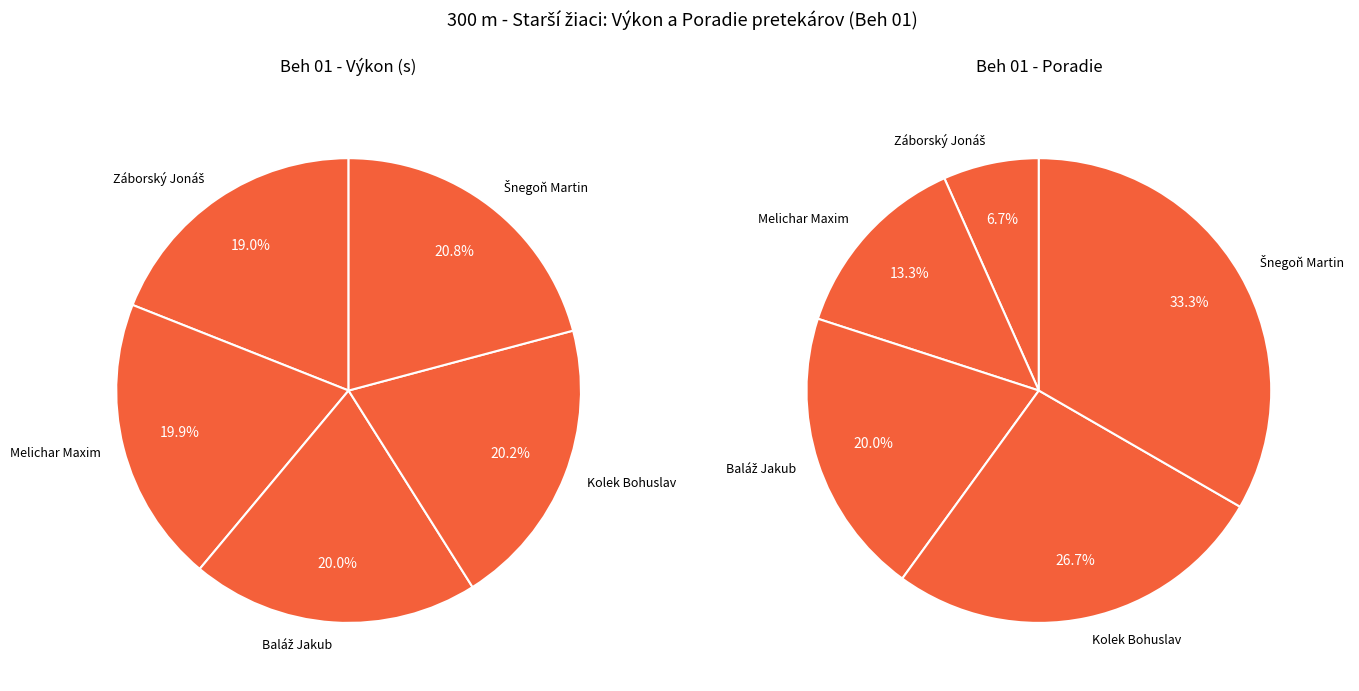

To the nearest percent, what is the difference between the largest and smallest slice percentages?

2%